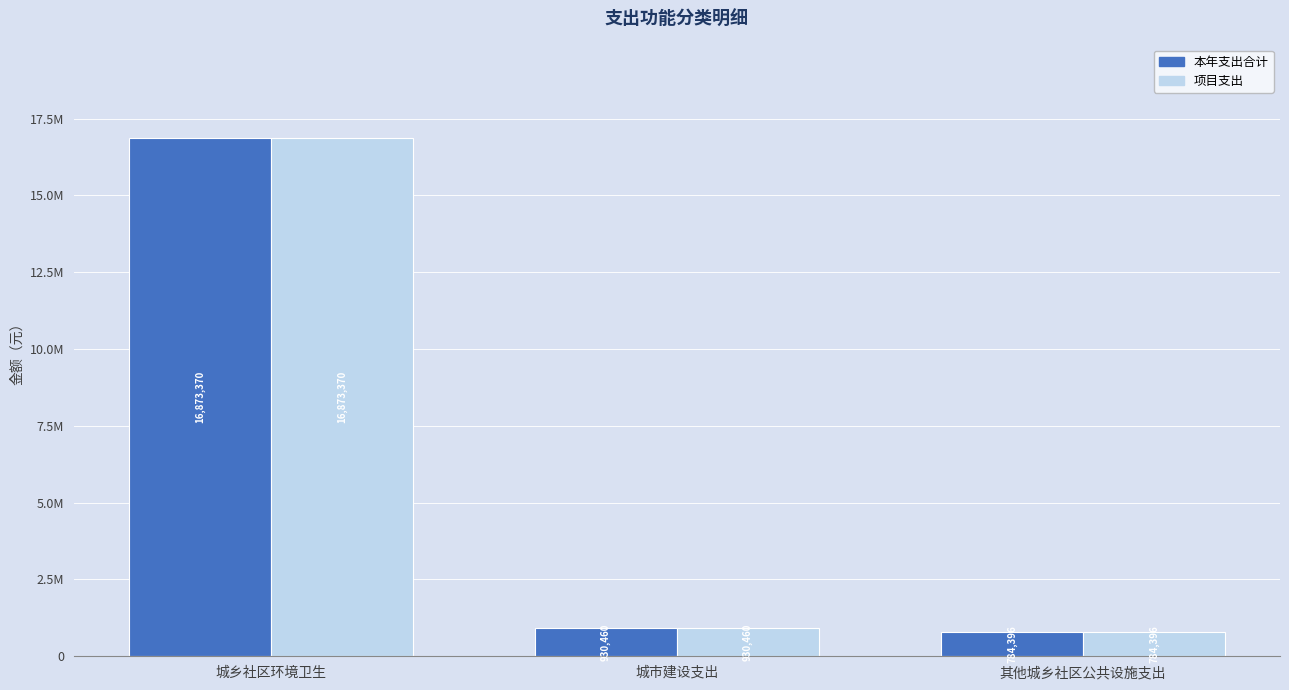

Which label corresponds to the largest value in the chart?

城乡社区环境卫生